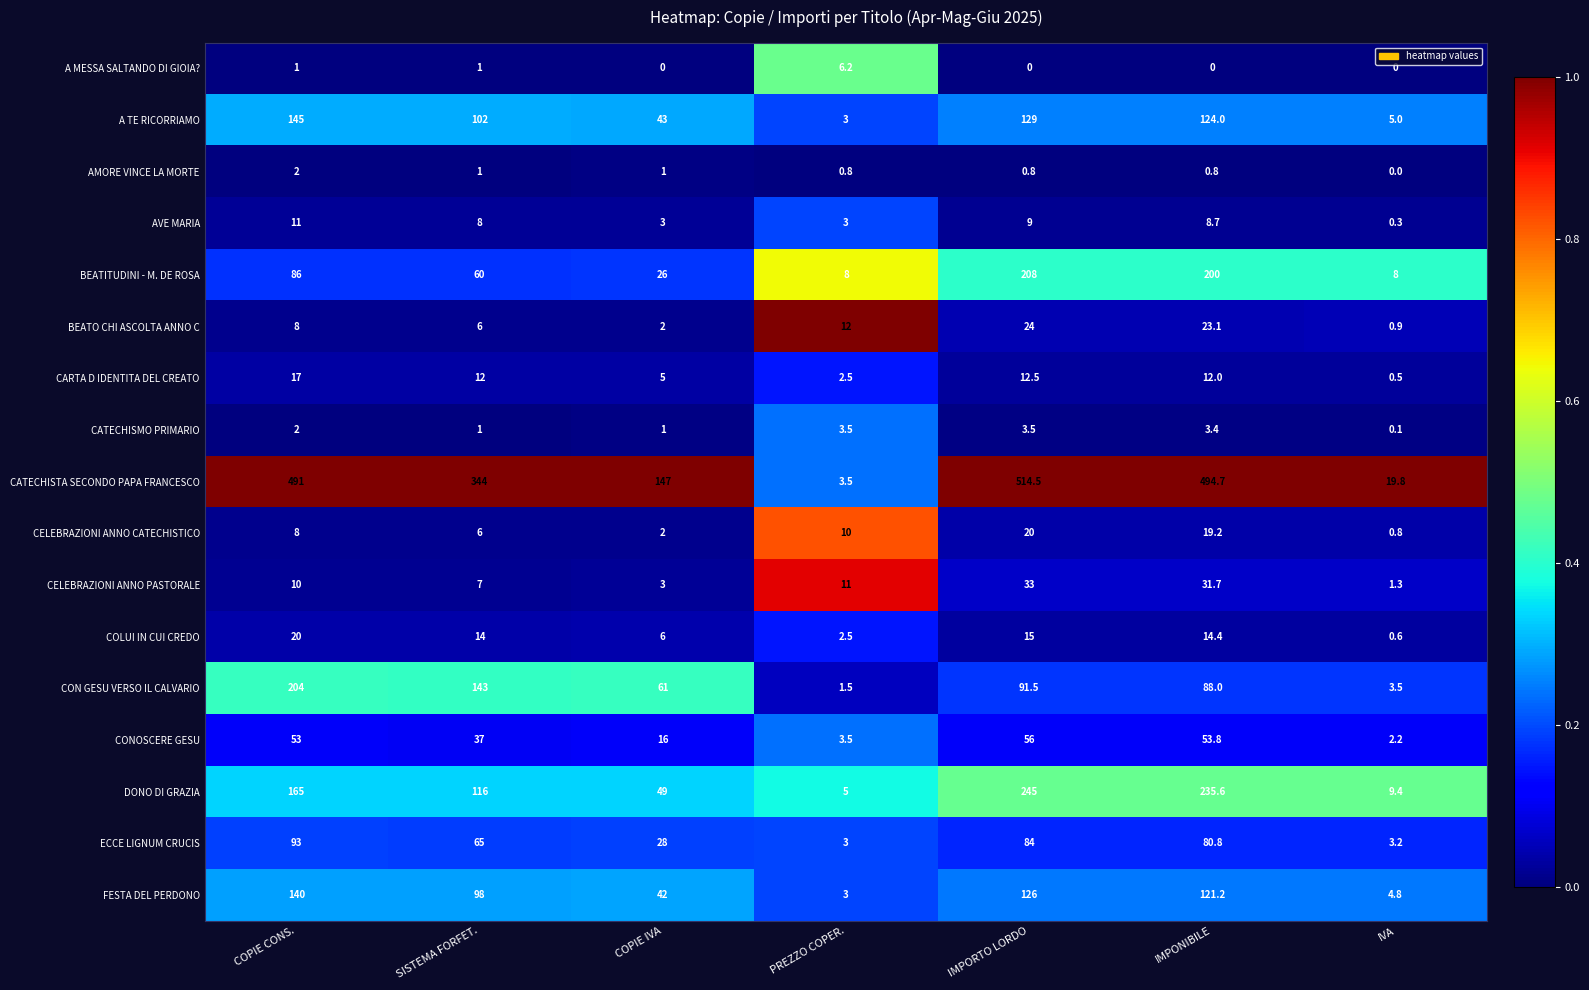

What is the maximum value for COLUI IN CUI CREDO?

20.0